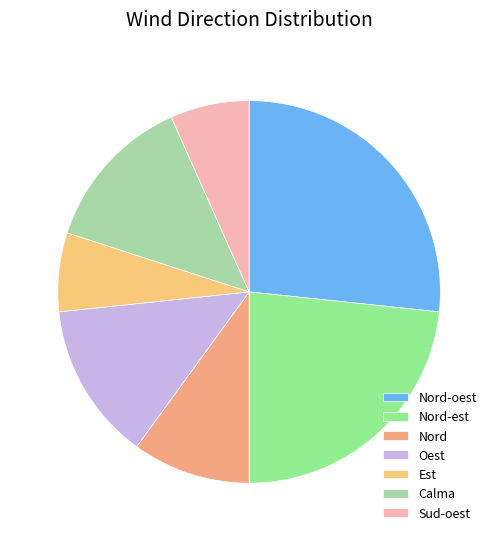

Which category has the smallest portion of the pie?

Est